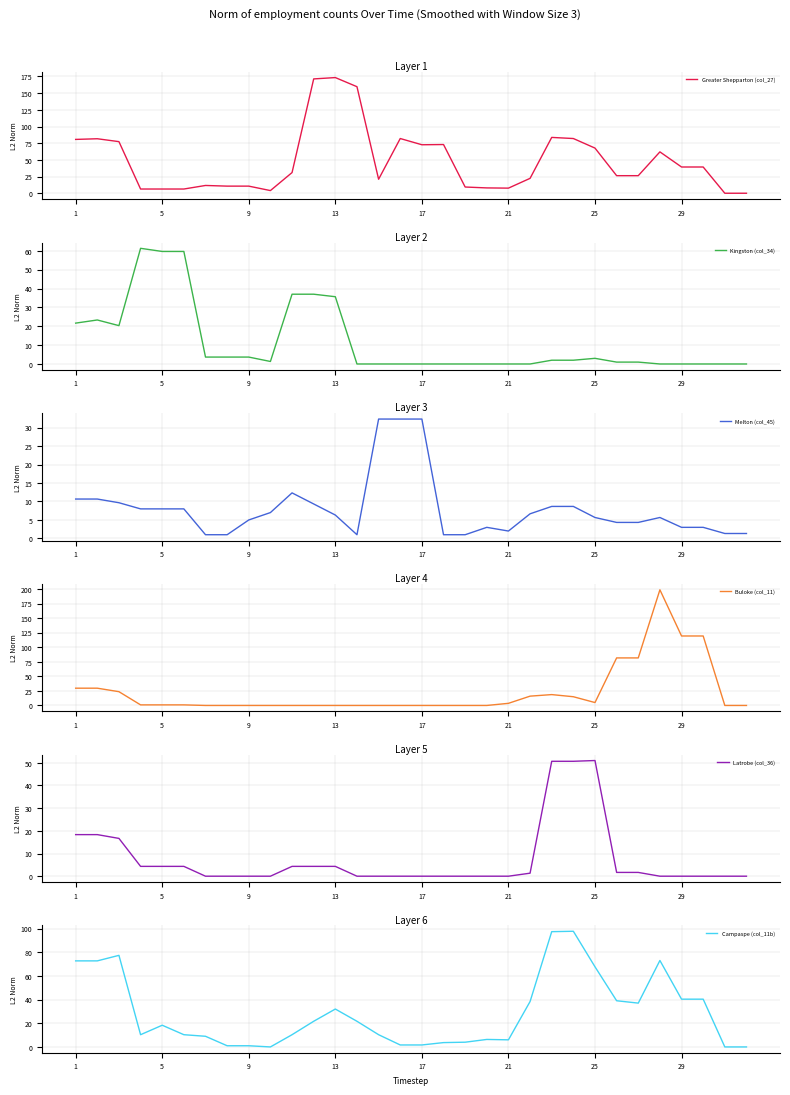

How many distinct data groups are displayed?

6